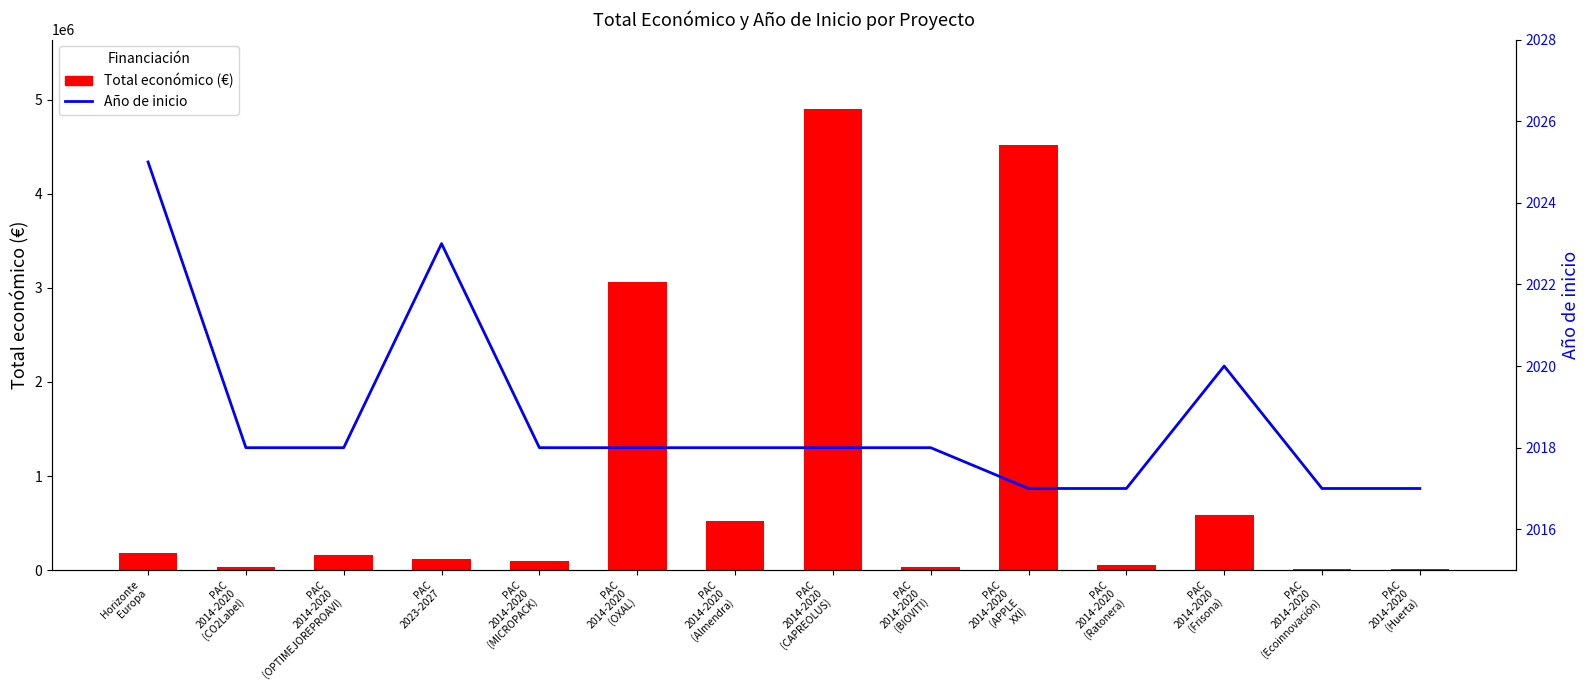

At which category is the sum across all series the highest?

PAC
2014-2020
(CAPREOLUS)